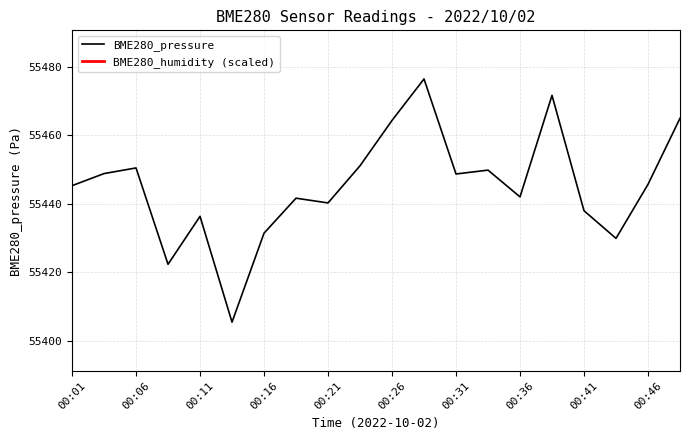

True or false: BME280_pressure has a value of 77283.7 at 00:26.

False